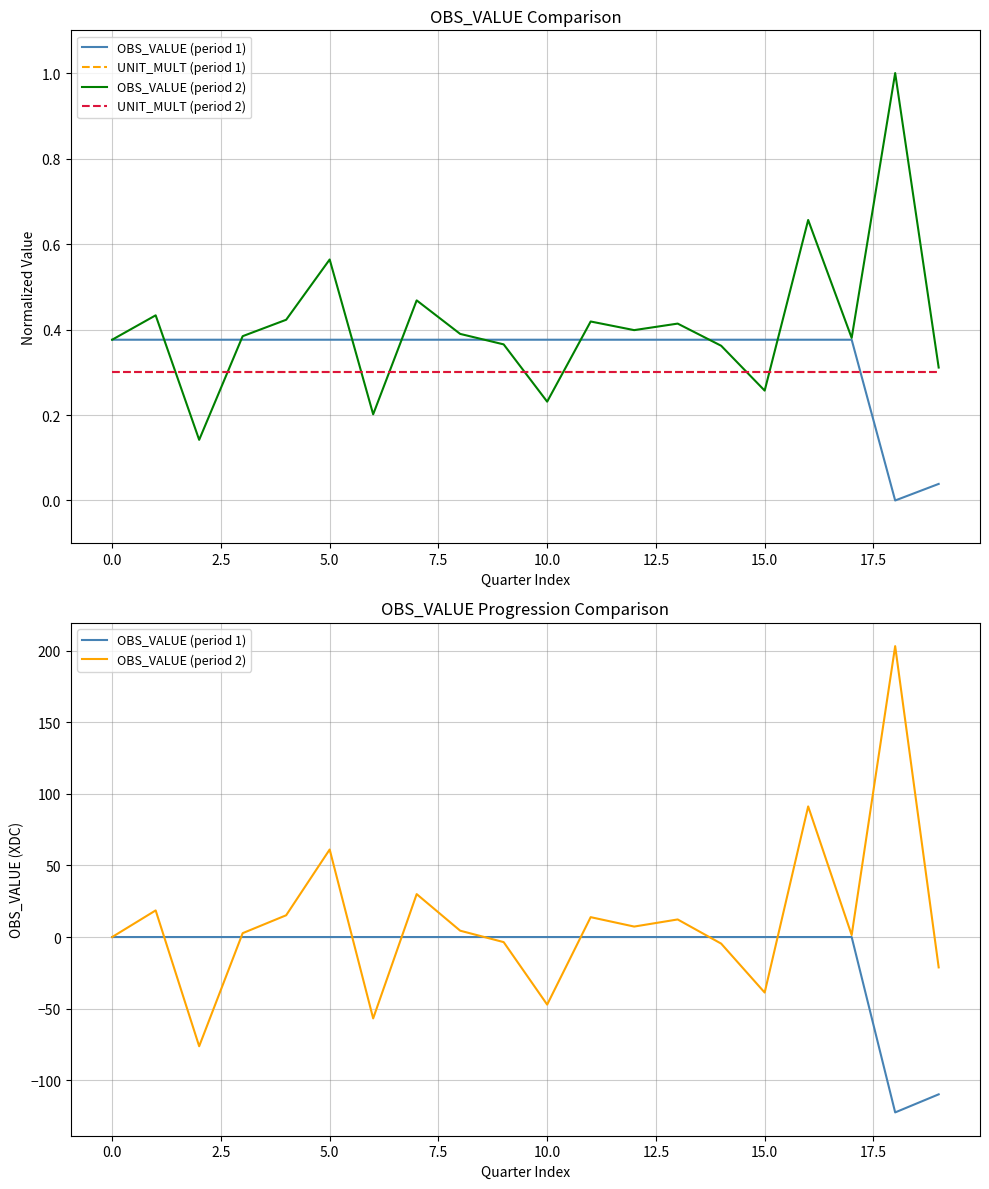

At which label is OBS_VALUE (period 1) closest to -61?

19